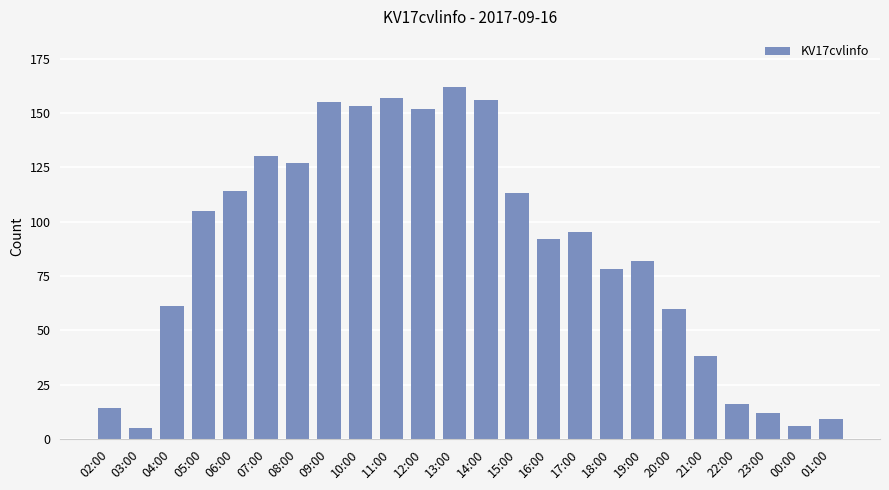

What is the sum of all values?

2092